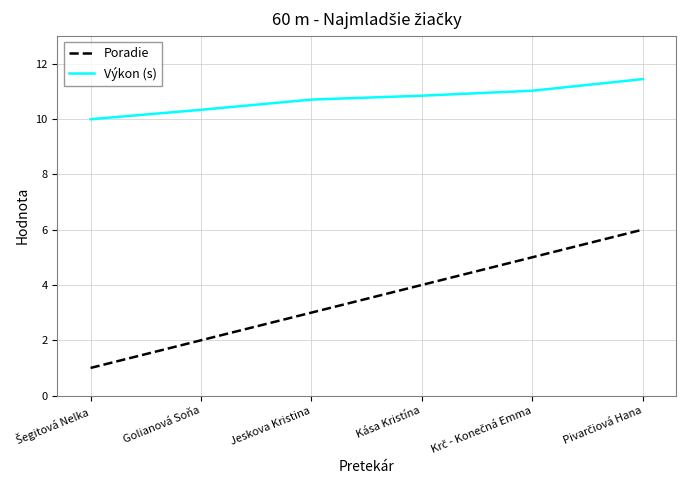

Which series has the largest total across all categories?

Výkon (s)